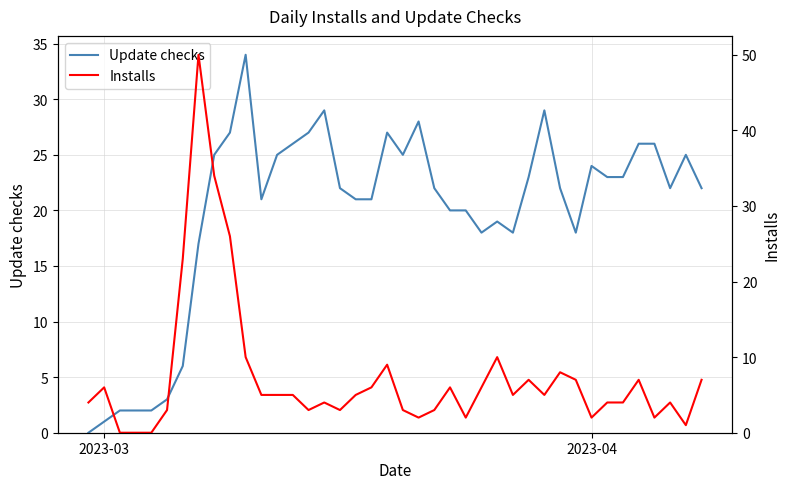

What is the highest value of the Update checks series?

34